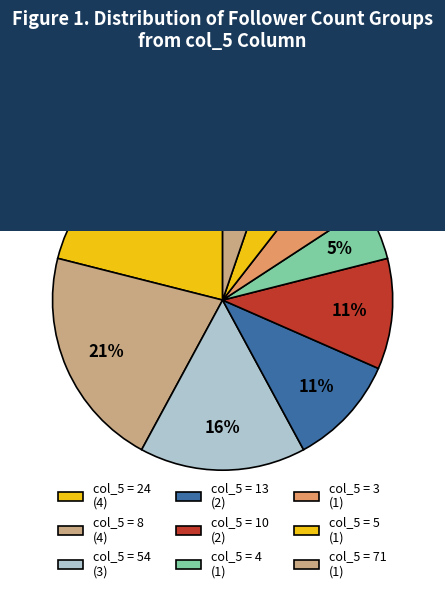

How many segments does this pie chart have?

9